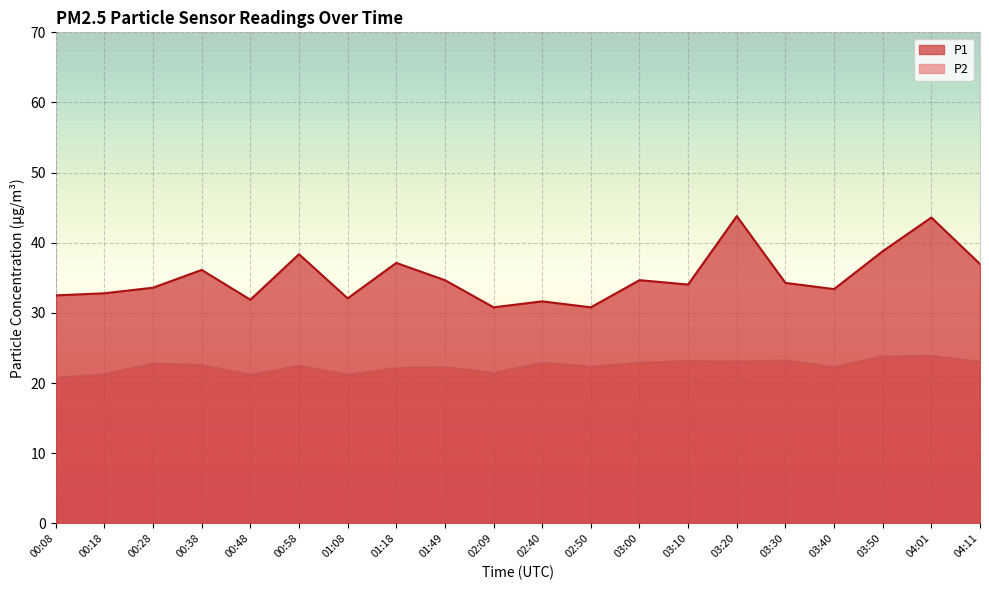

How many categories are shown in the chart?

20